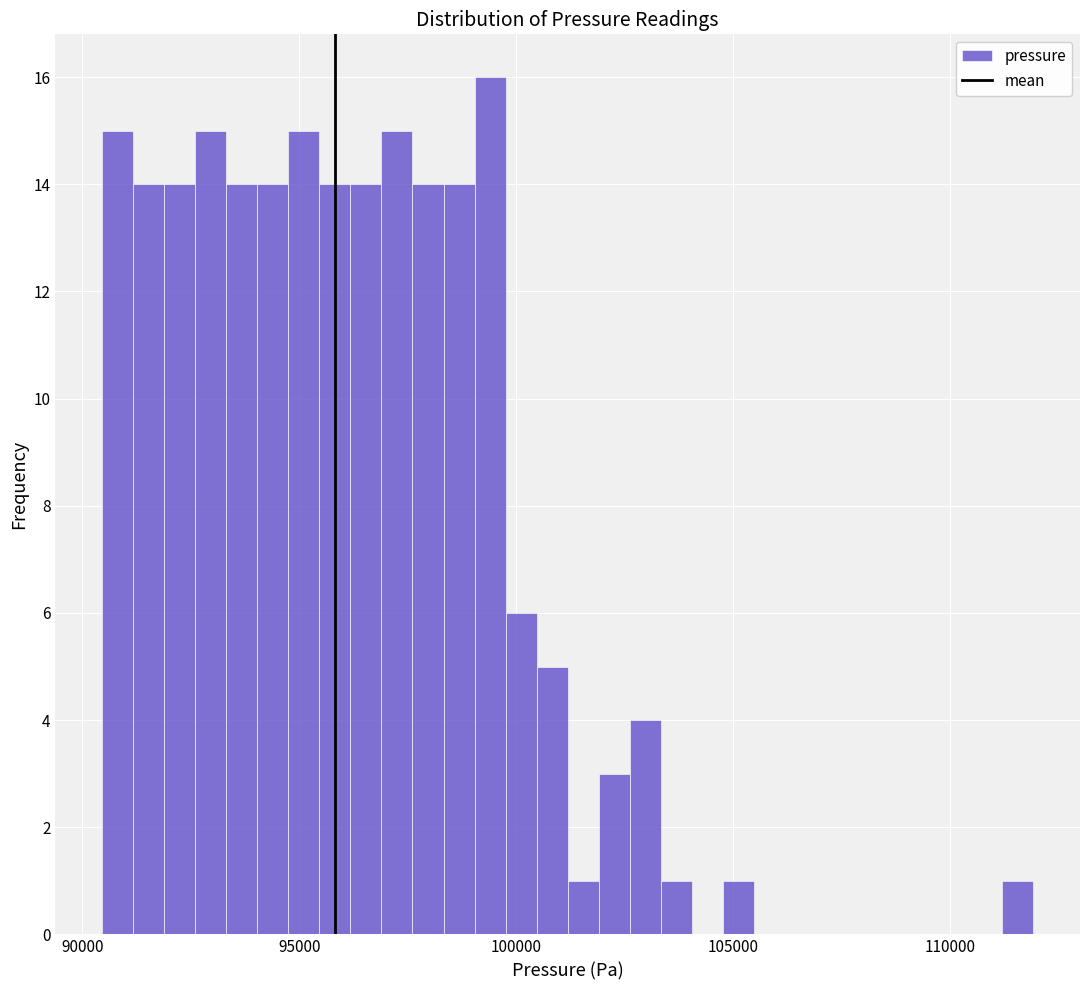

Around what value on the x-axis is the tallest bar? Give the approximate position of its centre, as read against the axis.

99500